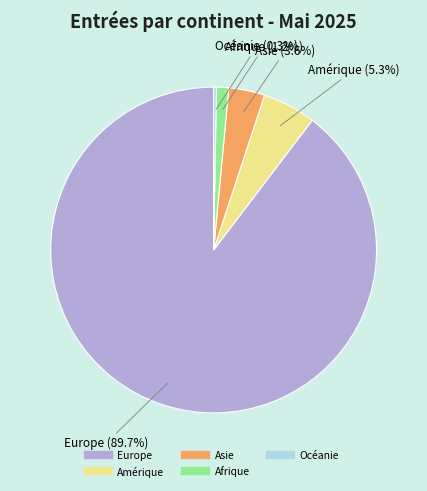

Does any single category account for the majority?

Yes